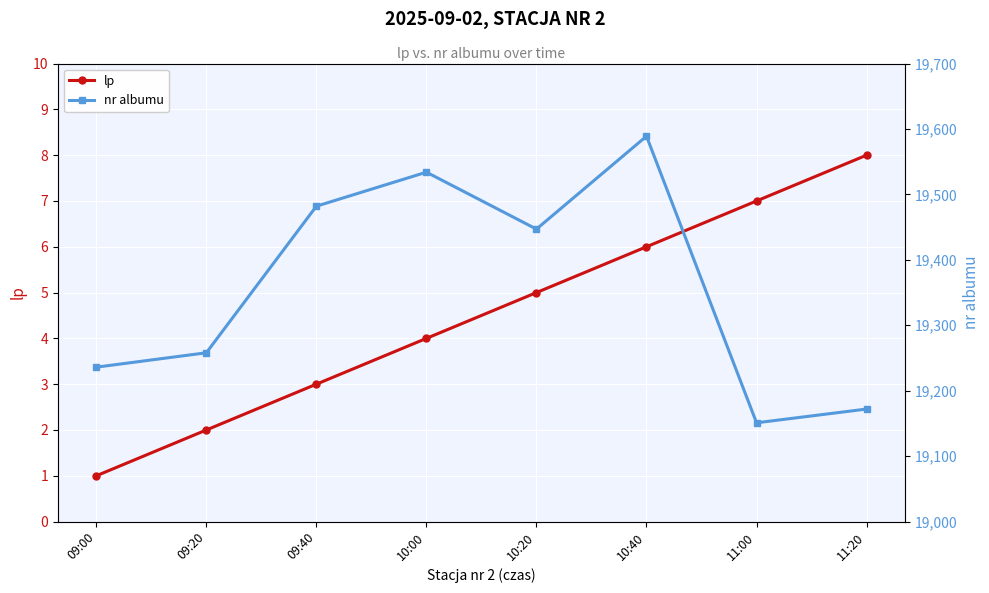

What is the value of the nr albumu point at the 7th from the left?

19151